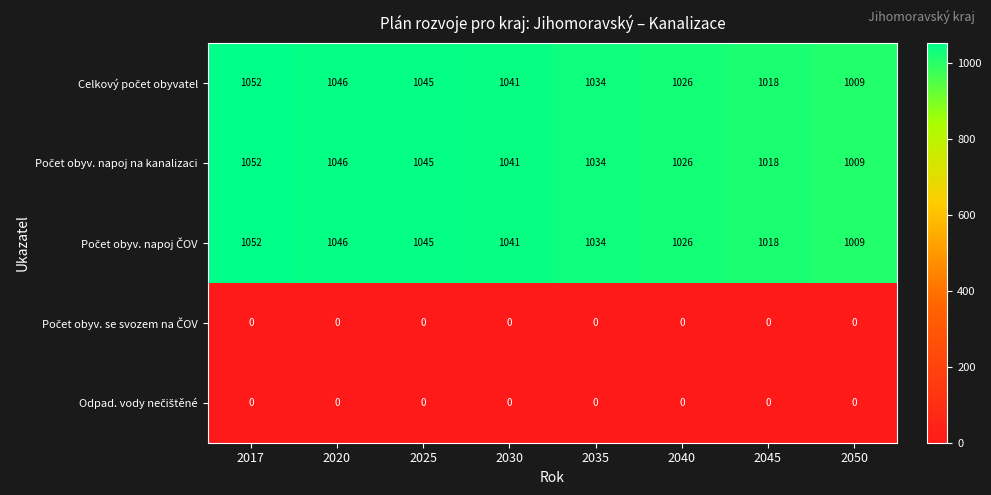

Which label corresponds to the largest value in the chart?

2017